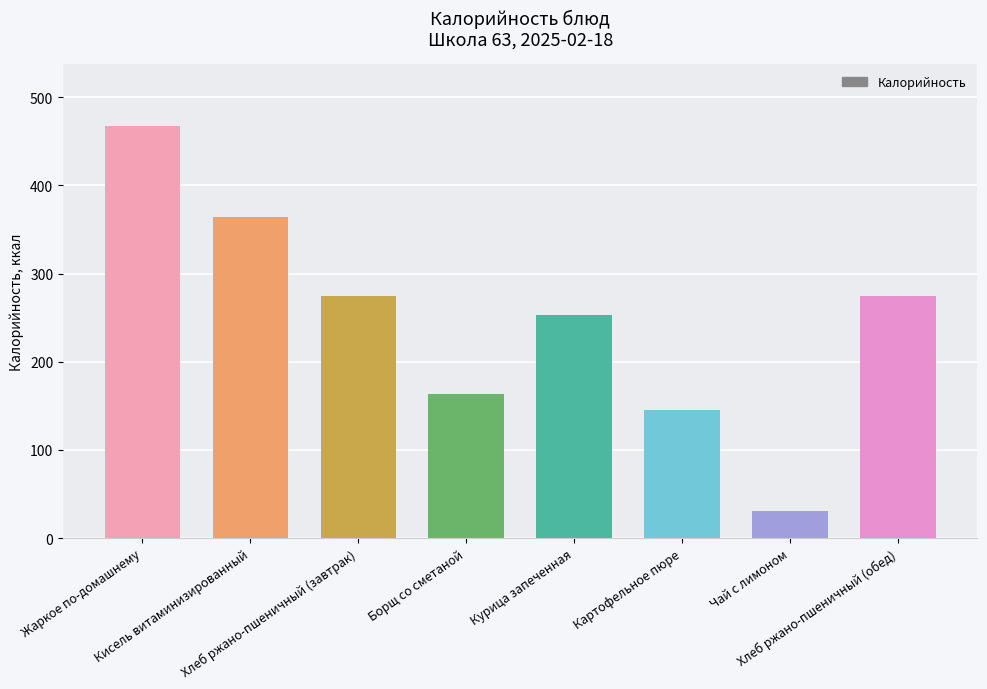

What is the change in value from Картофельное пюре to Чай с лимоном?

-114